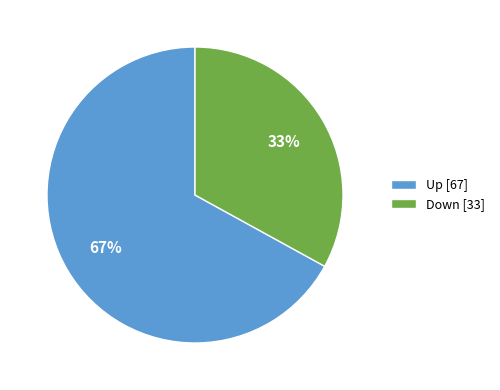

To the nearest percent, what portion does Up [67] represent?

67%